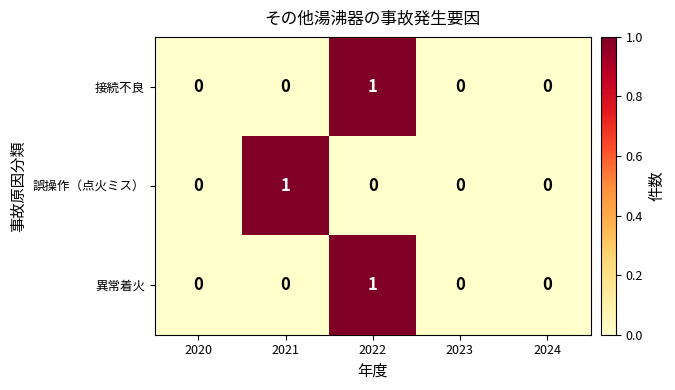

The 異常着火 series shows 0 at 2021. True or false?

True